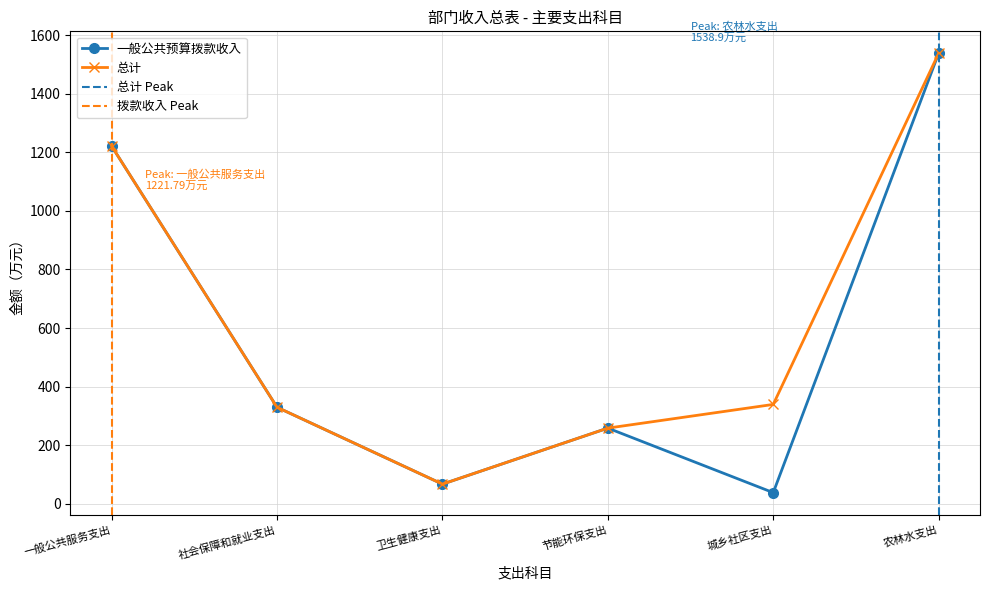

In 总计, how many points are lower than both neighbors (excluding endpoints)?

1